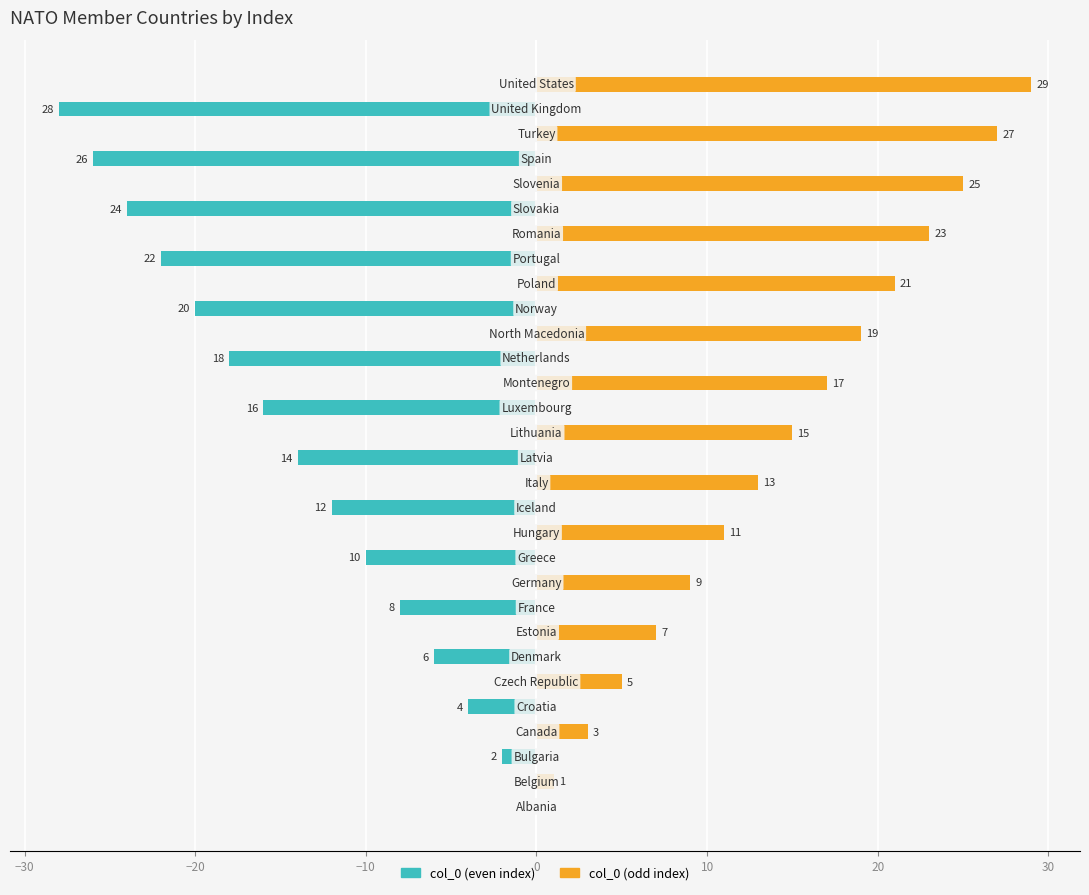

How many values in col_0 (odd) are above zero?

15